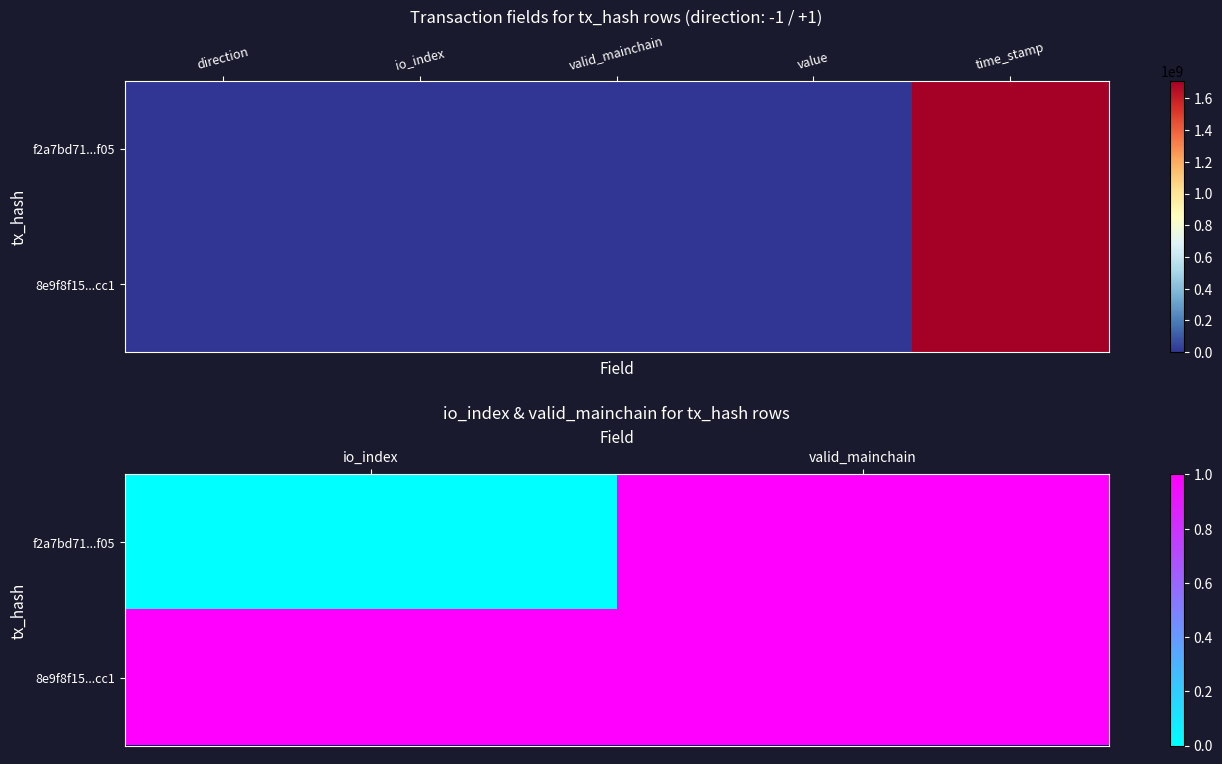

Rank the series by their average value, from lowest to highest.

f2a7bd71...f05, 8e9f8f15...cc1